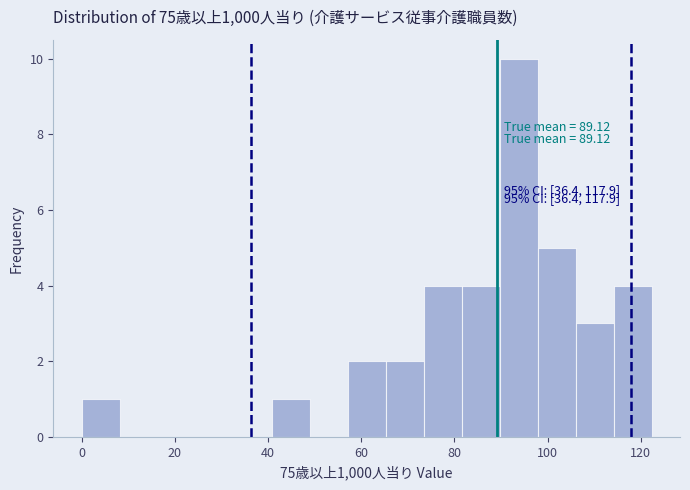

Which range on the x-axis has the tallest bar?

90 to 98